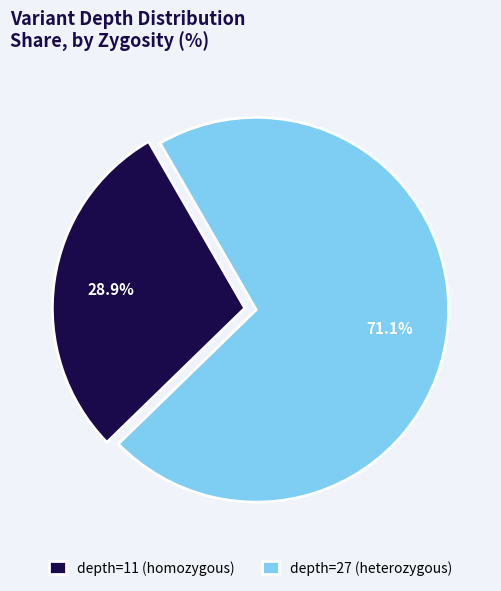

Which has a higher value, depth=11 (homozygous) or depth=27 (heterozygous)?

depth=27 (heterozygous)